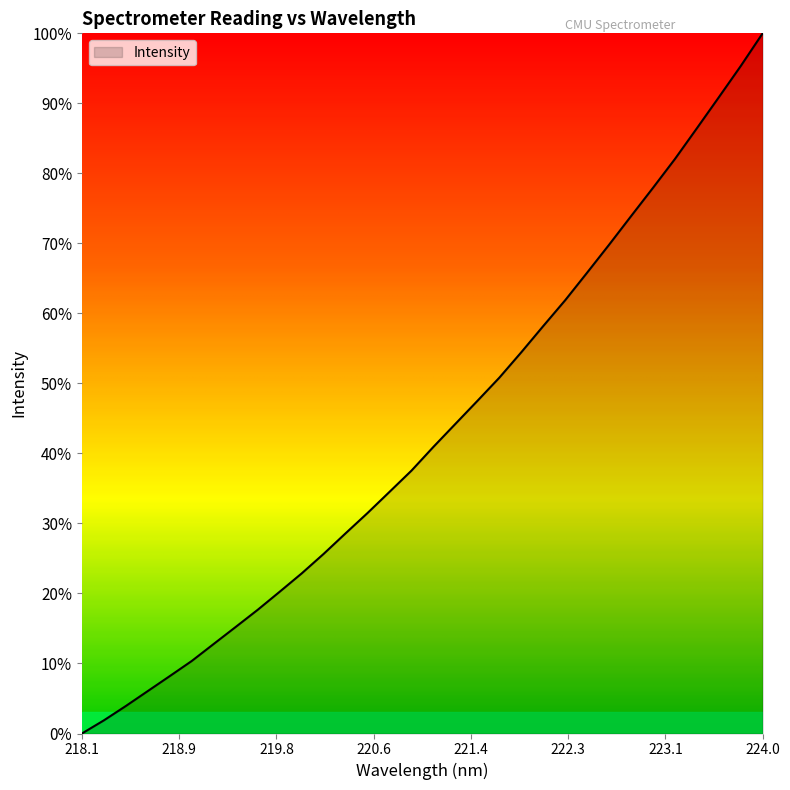

Does the chart have visible grid lines?

No